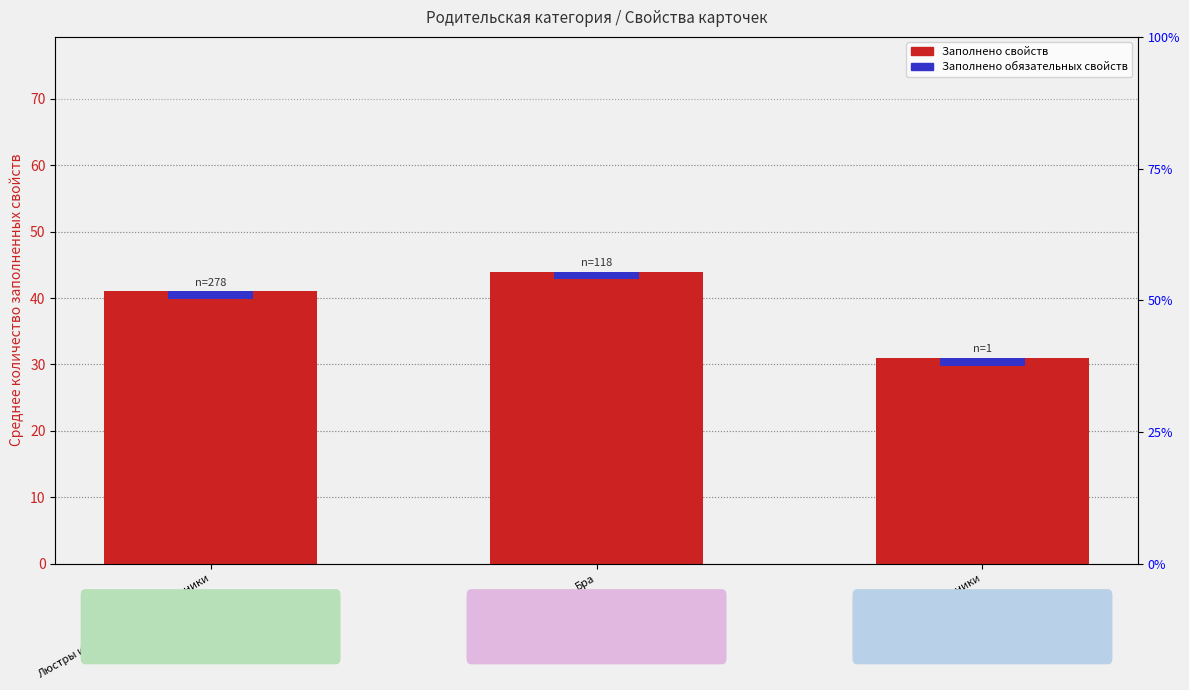

At how many categories does at least one series exceed 39?

2